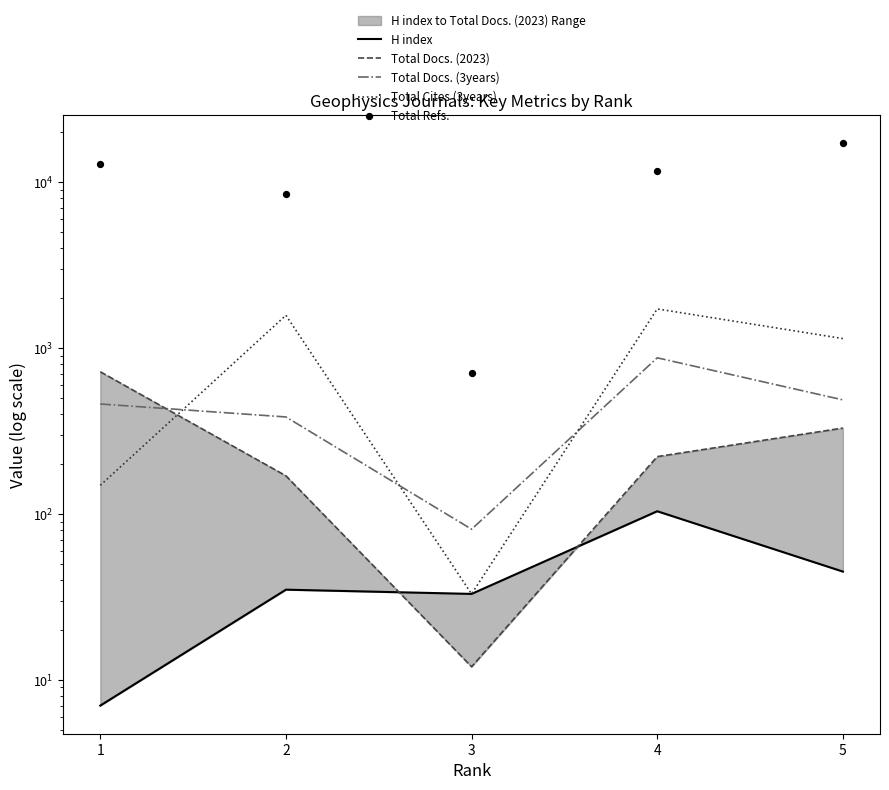

At how many categories does at least one series exceed 4803?

4